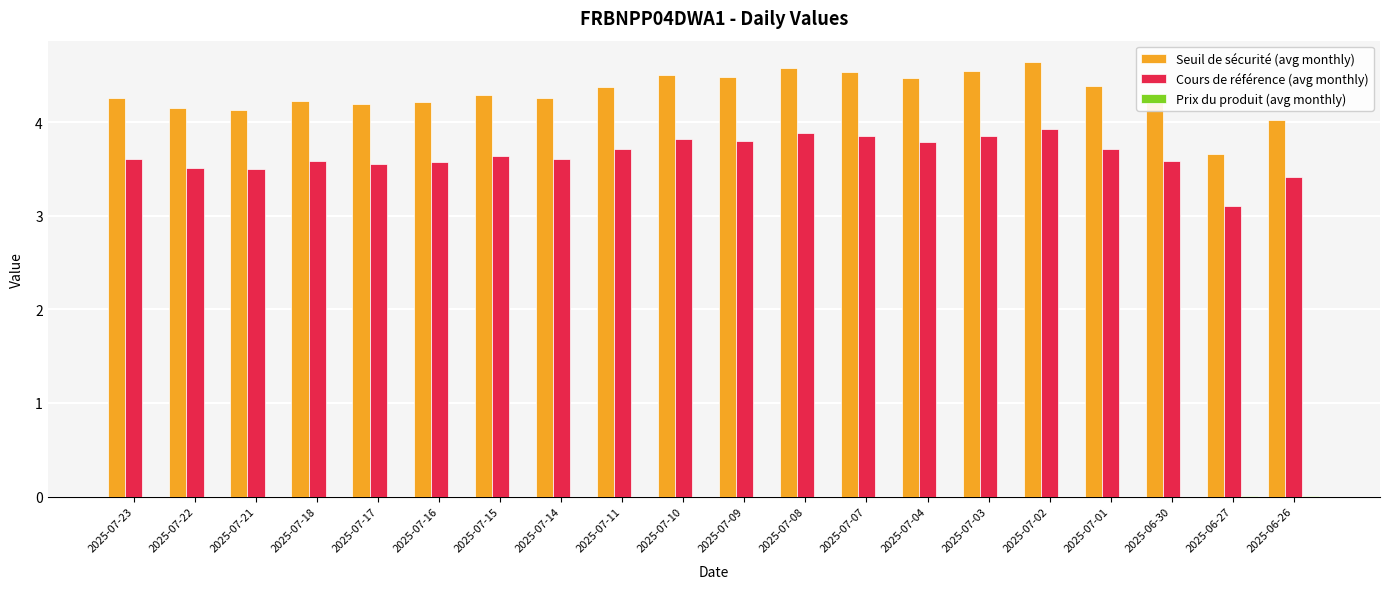

The Seuil de sécurité (avg monthly) series shows 4.3 at 2025-07-15. True or false?

True